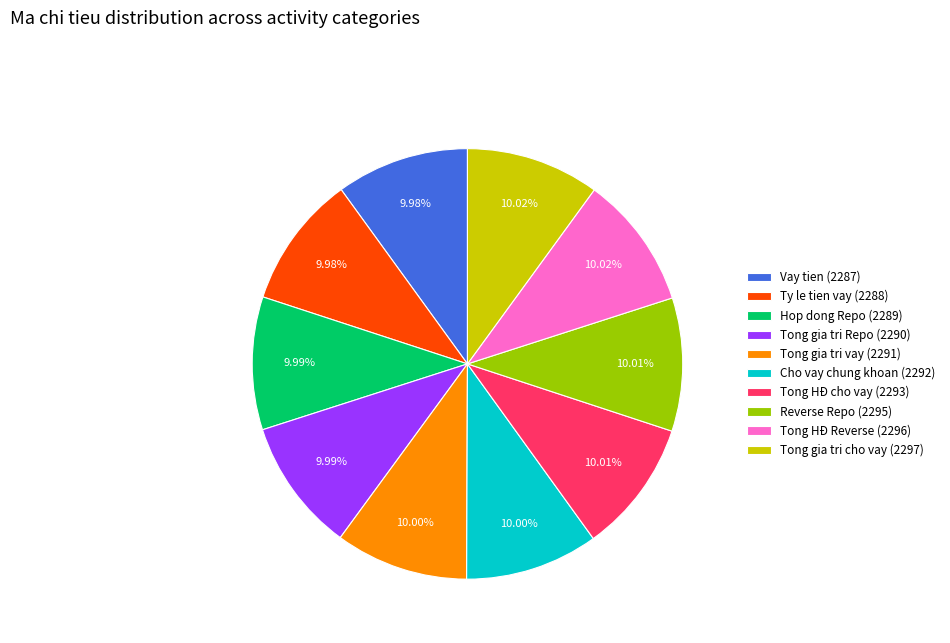

What is the ratio of the value at Tong gia tri cho vay (2297) to the value at Ty le tien vay (2288)?

1.0